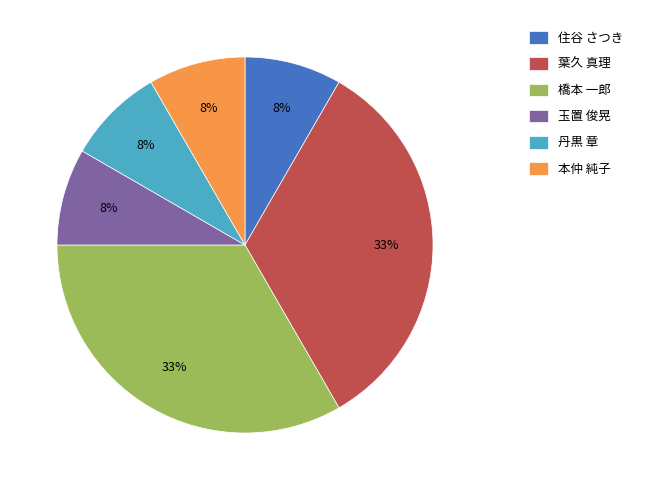

To the nearest percent, what is the average slice percentage?

17%